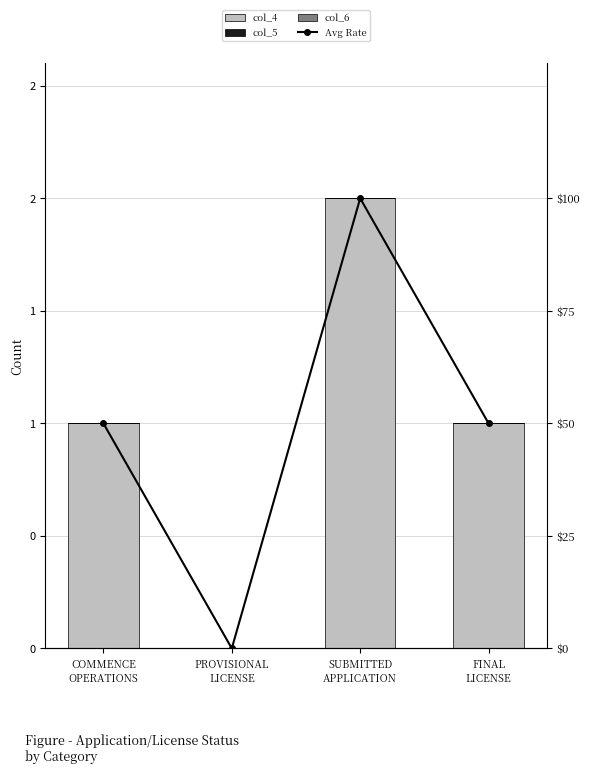

Reading right to left, what are all the values shown in this chart?

col_4: FINAL
LICENSE=1	SUBMITTED
APPLICATION=2	PROVISIONAL
LICENSE=0	COMMENCE
OPERATIONS=1
col_5: FINAL
LICENSE=0	SUBMITTED
APPLICATION=0	PROVISIONAL
LICENSE=0	COMMENCE
OPERATIONS=0
col_6: FINAL
LICENSE=0	SUBMITTED
APPLICATION=0	PROVISIONAL
LICENSE=0	COMMENCE
OPERATIONS=0
Avg Rate: FINAL
LICENSE=50	SUBMITTED
APPLICATION=100	PROVISIONAL
LICENSE=0	COMMENCE
OPERATIONS=50